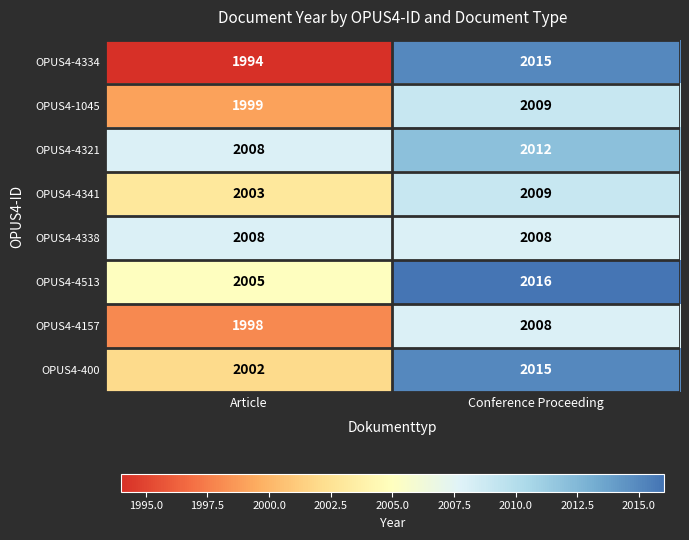

What is the minimum value for OPUS4-4334?

1994